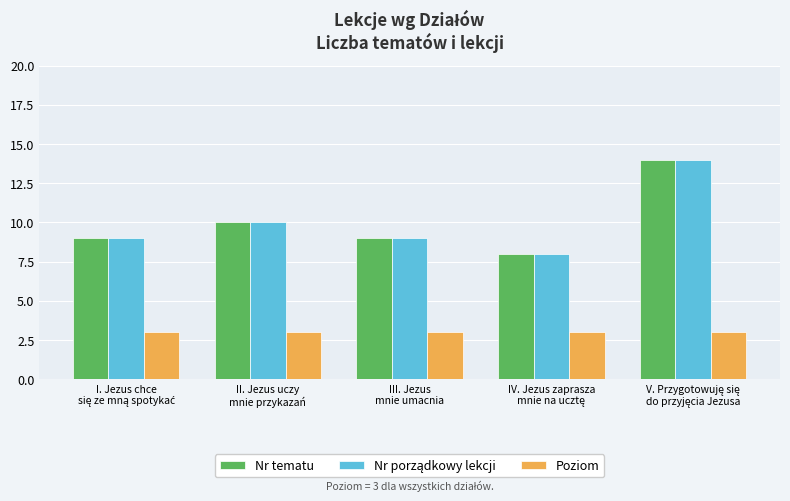

What is the maximum value shown in the chart?

14